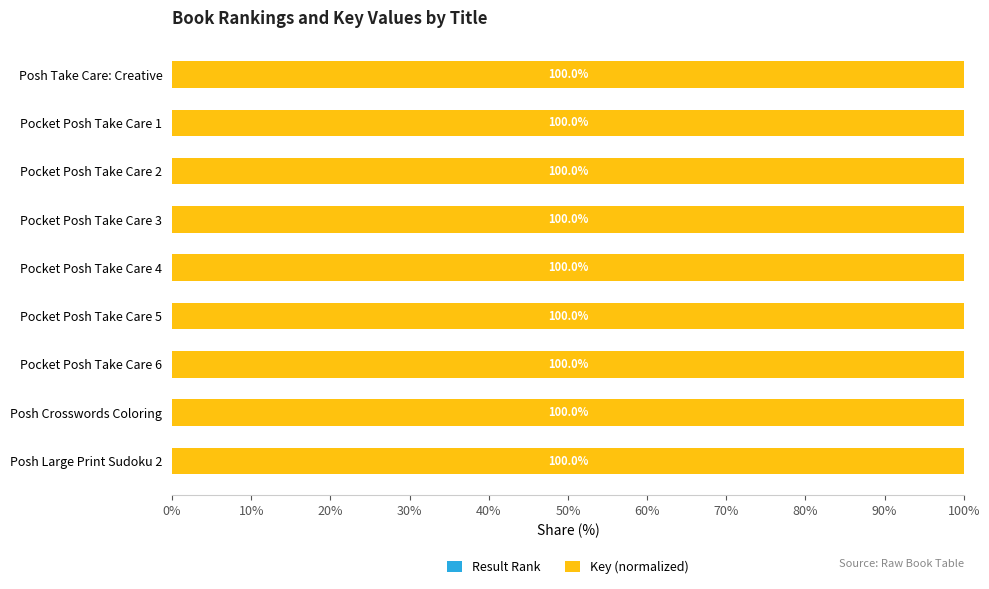

What is the total value across all series at Pocket Posh Take Care 1?

100.0